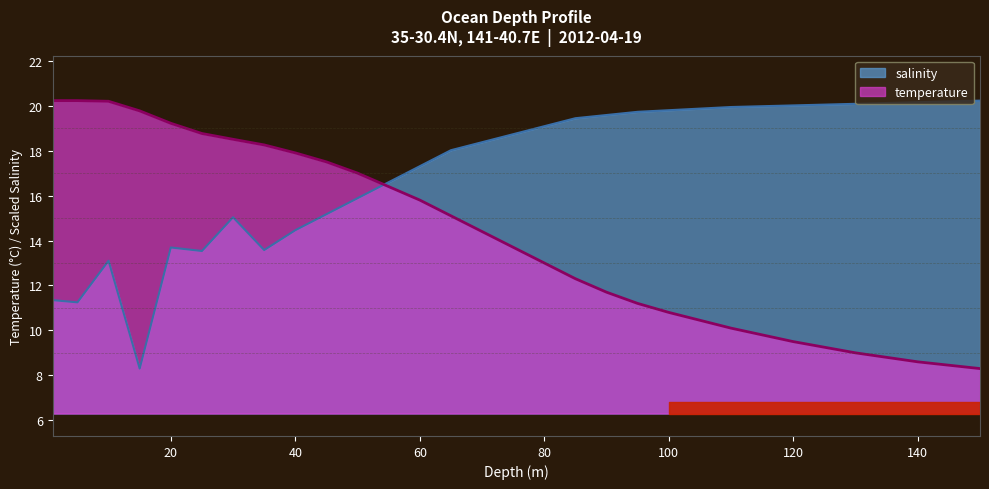

The value of temperature at 65.0 is 15.1. True or false?

True